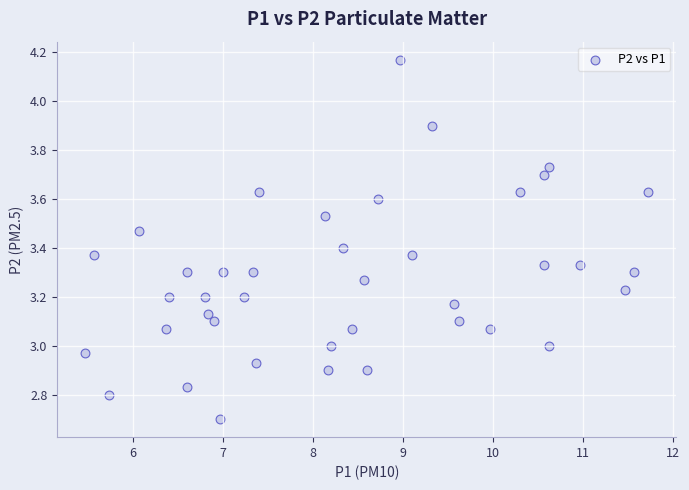

What is the range of X values (max minus min)?

6.3